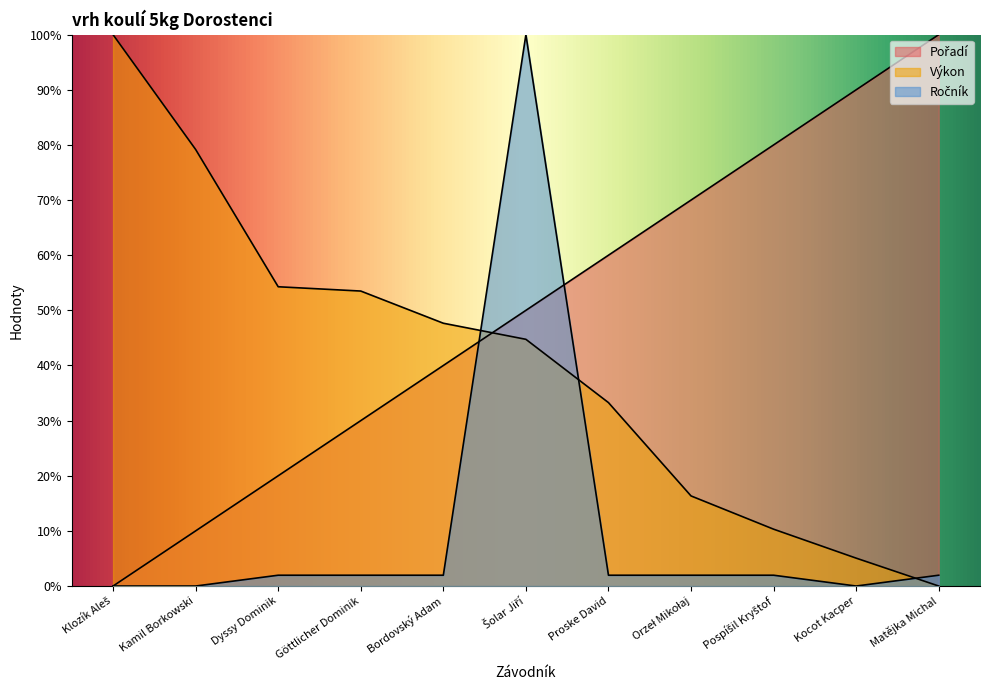

Reading left to right, list all the values displayed in this chart.

Pořadí: 0.0	10.0	20.0	30.0	40.0	50.0	60.0	70.0	80.0	90.0	100.0
Výkon: 100.0	79.2	54.3	53.5	47.7	44.7	33.3	16.3	10.3	5.1	0.0
Ročník: 0.0	0.0	2.0	2.0	2.0	100.0	2.0	2.0	2.0	0.0	2.0